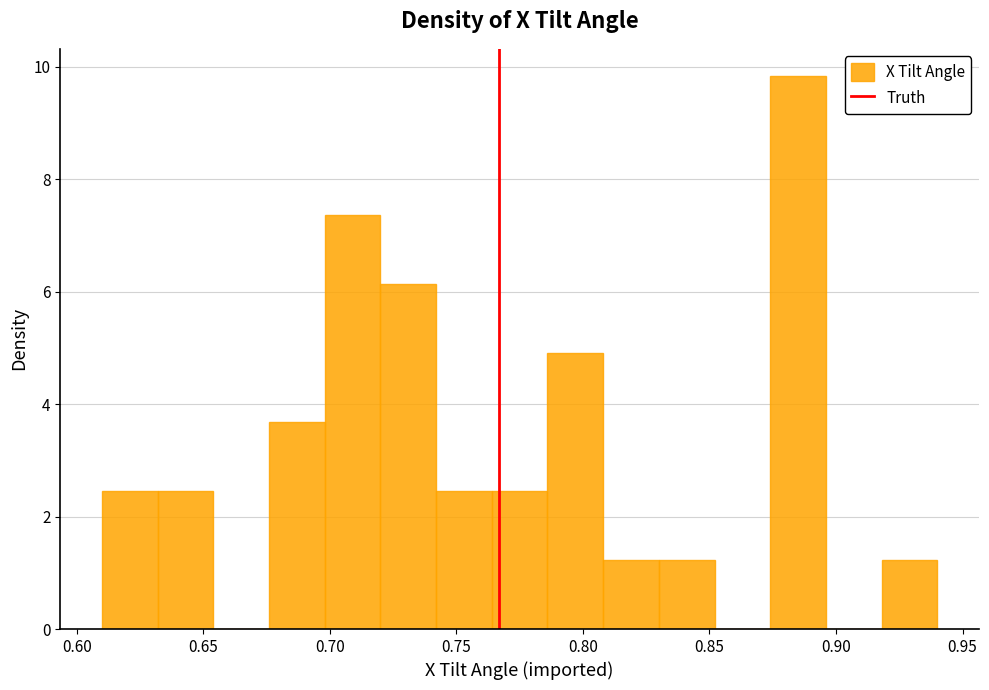

What is the height of the bar covering 0.610 to 0.632 on the x-axis? Neither the bar edges nor the heights are printed on the chart, so give them approximately, as read against the axes.

2.4